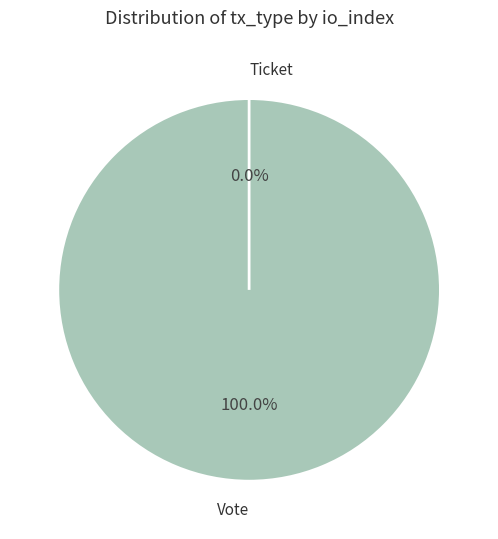

Between Vote and Ticket, which is larger?

Vote